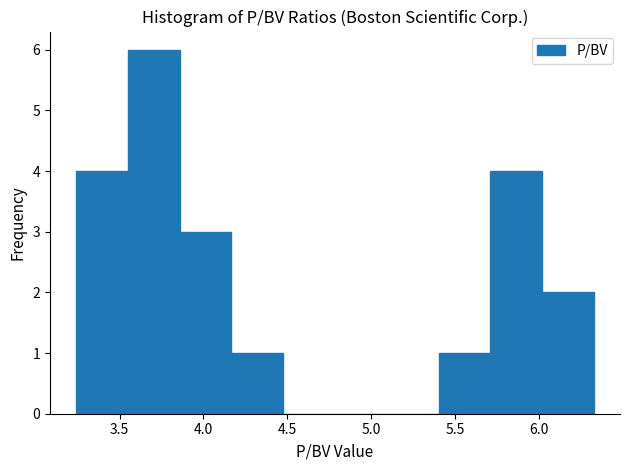

Reading left to right, transcribe this chart: for each bar, give the range it covers on the x-axis and its height. Neither the bar edges nor the heights are printed on the chart, so give them approximately, as read against the axes.

3.25 to 3.55: 4
3.55 to 3.85: 6
3.85 to 4.15: 3
4.15 to 4.50: 1
4.50 to 4.80: 0
4.80 to 5.10: 0
5.10 to 5.40: 0
5.40 to 5.70: 1
5.70 to 6.00: 4
6.00 to 6.35: 2